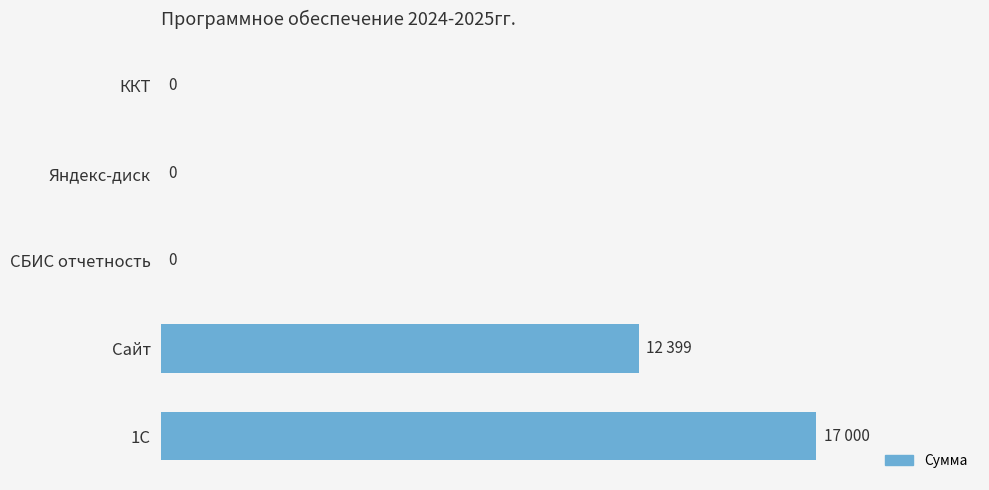

At which label is the value closest to 8500?

Сайт